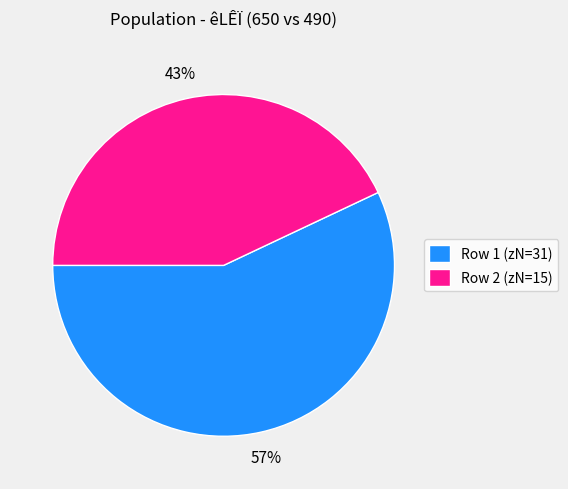

The Row 1 (zN=31) slice represents 57% of the pie. True or false?

True